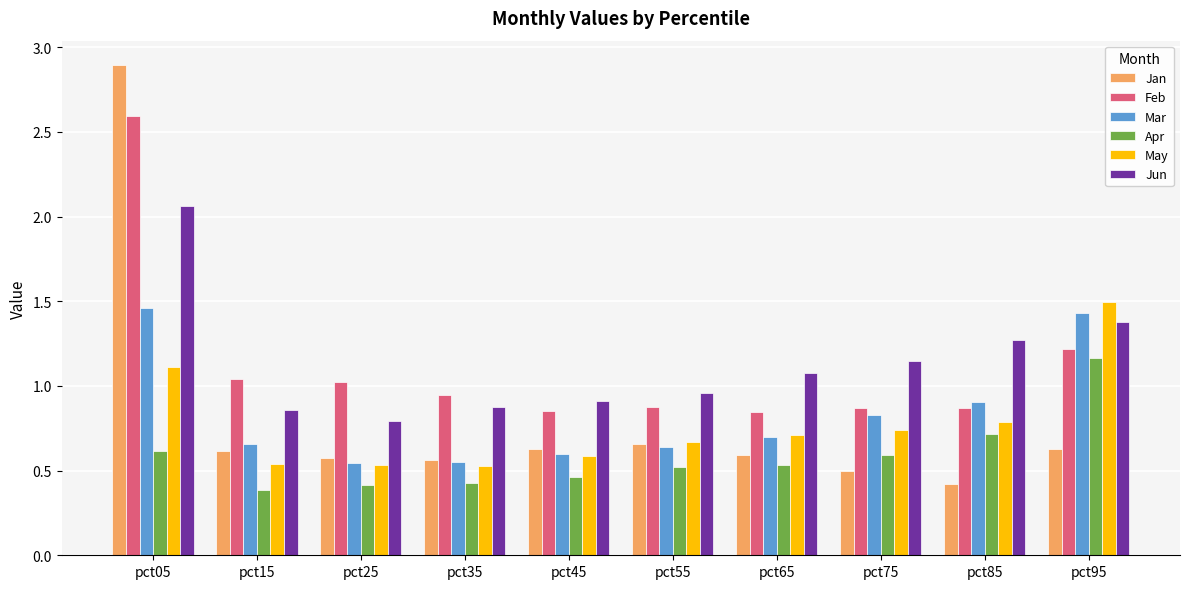

What are all the series names shown in the legend?

Jan, Feb, Mar, Apr, May, Jun